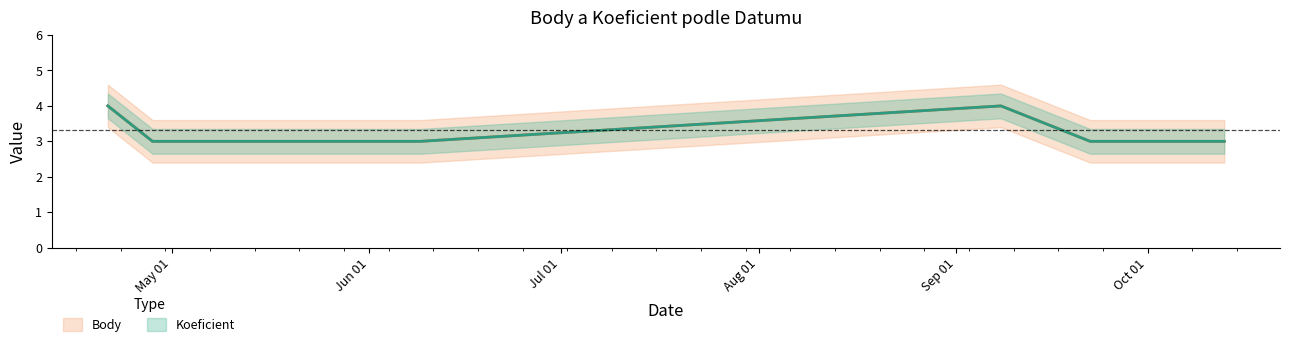

At Jul 01, list the series in order from smallest to largest.

Body, Koeficient